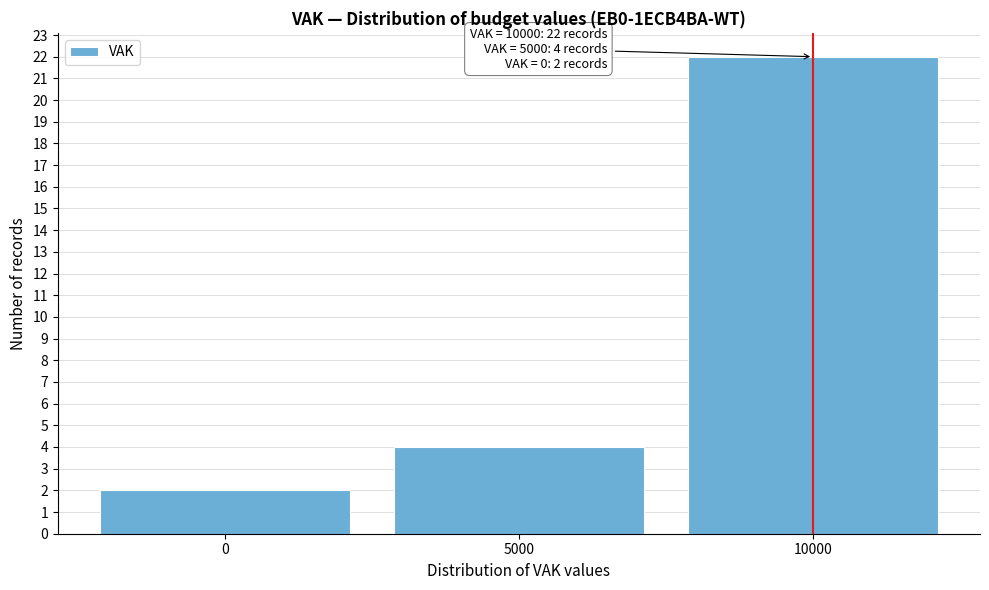

Which range on the x-axis has the tallest bar?

7500 to 12500